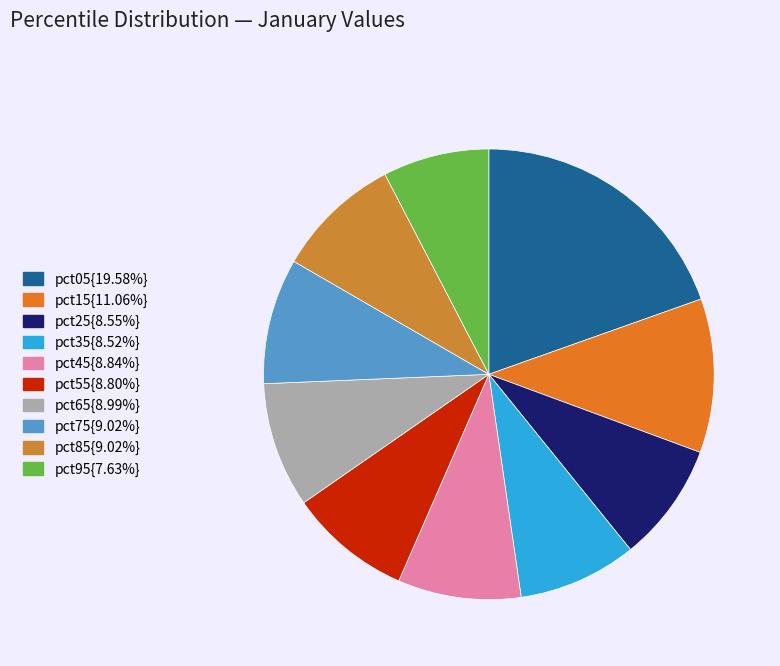

How many slices are in this pie chart?

10